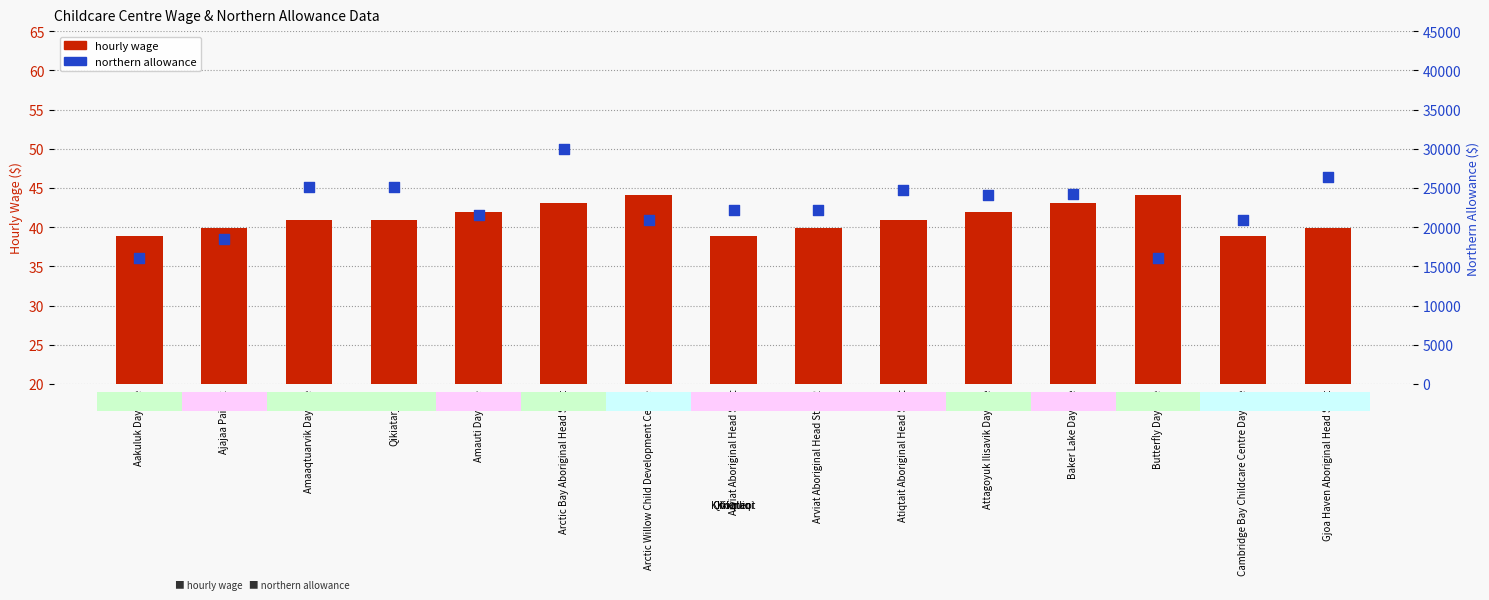

Which series contains the highest Y value?

northern allowance